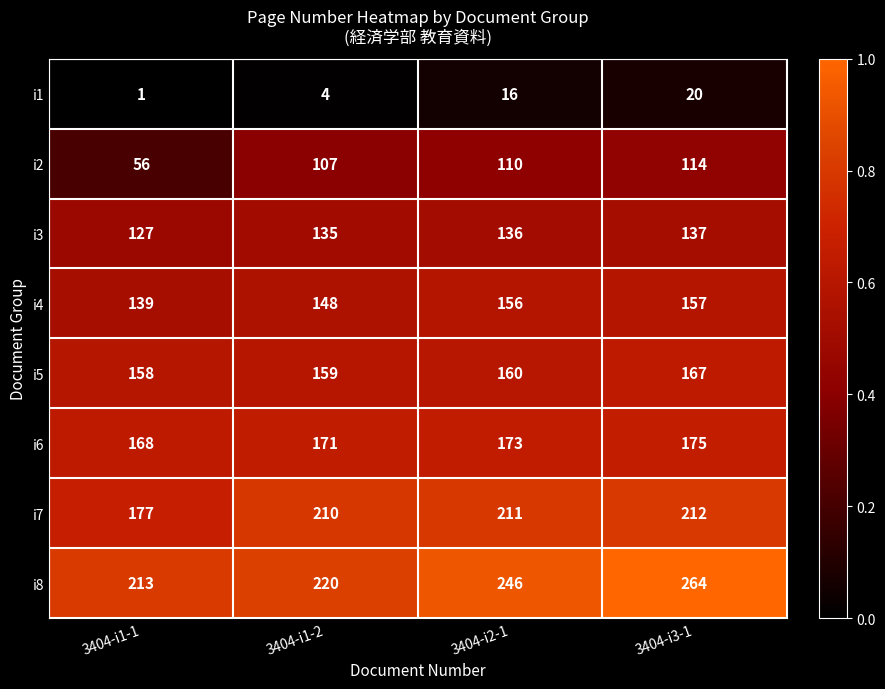

Is the value of i6 at 3404-i3-1 greater than the value of i3 at 3404-i2-1?

Yes